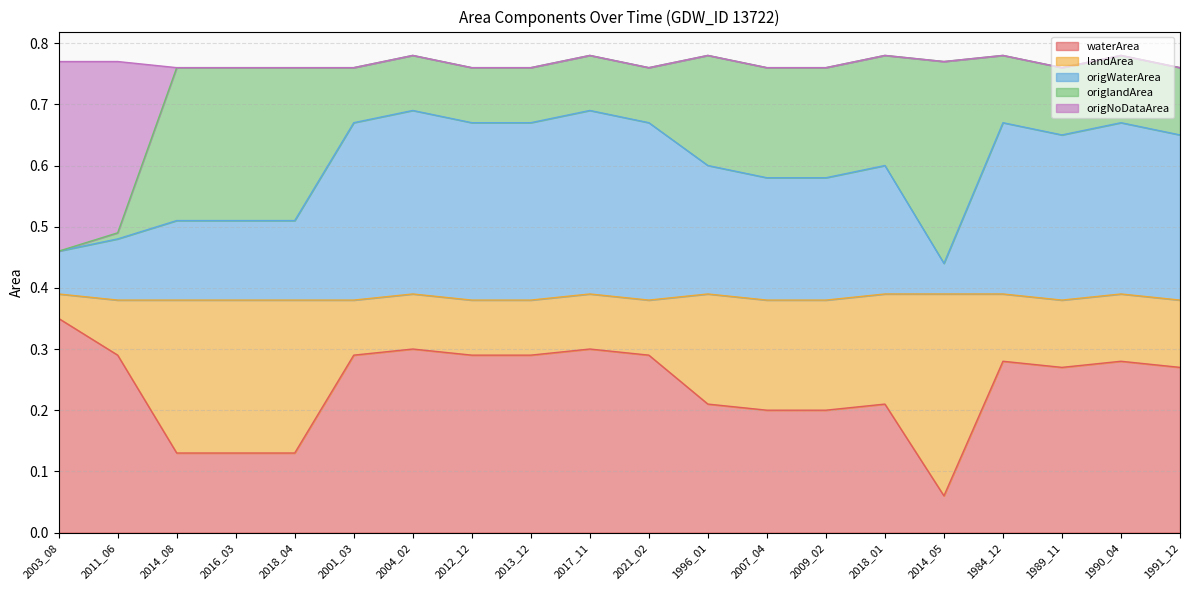

What is the difference between the second highest and second lowest values in the origNoDataArea series?

0.3